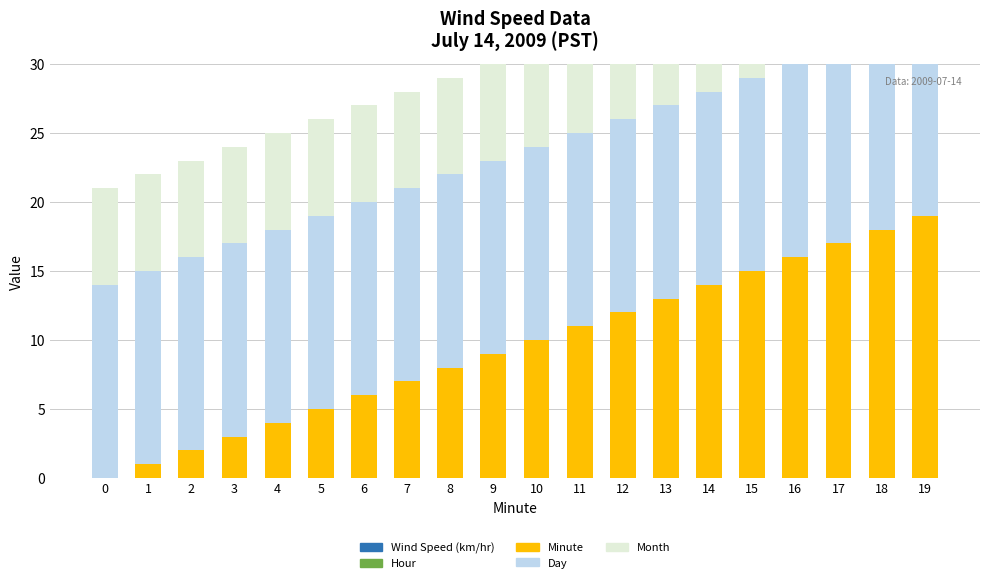

What is the spread (max minus min) of values at 18?

18